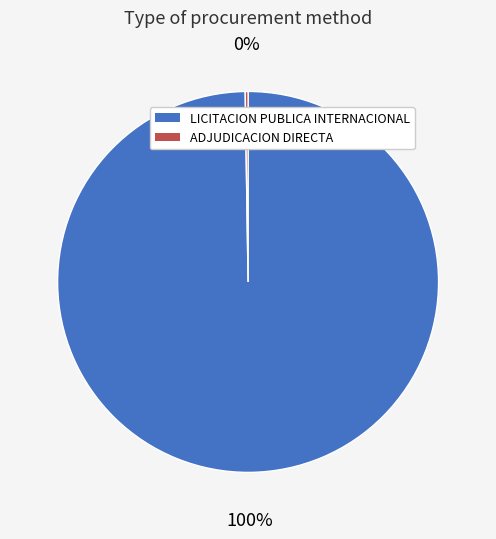

Is it true that LICITACION PUBLICA INTERNACIONAL is 100% of the pie?

True